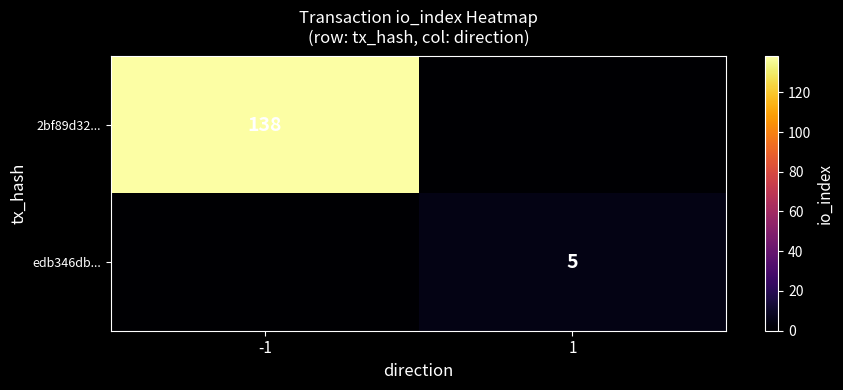

Which has a higher value, -1 or 1?

-1